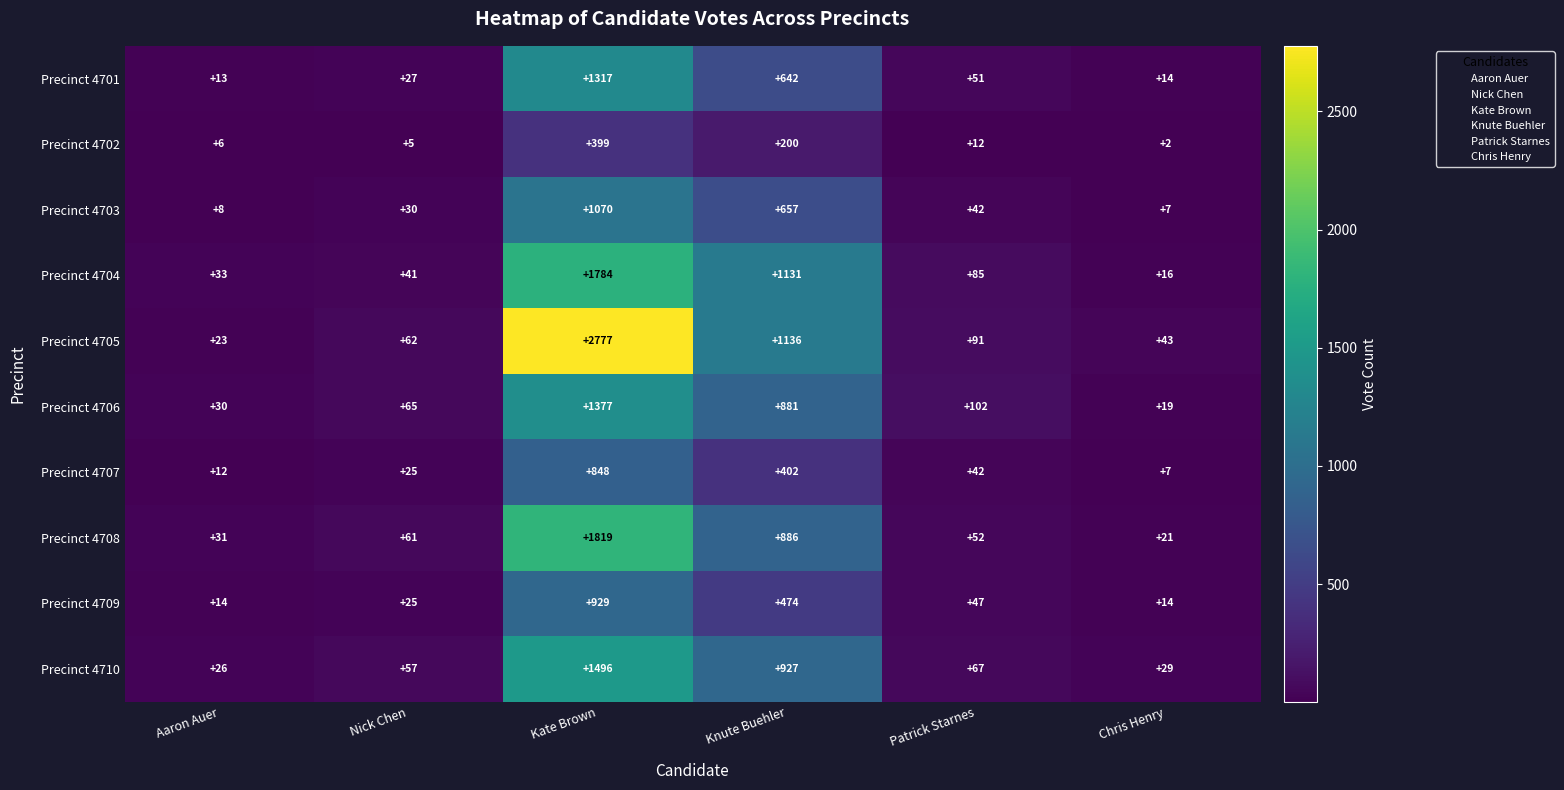

At which category is the sum across all series the highest?

Kate Brown